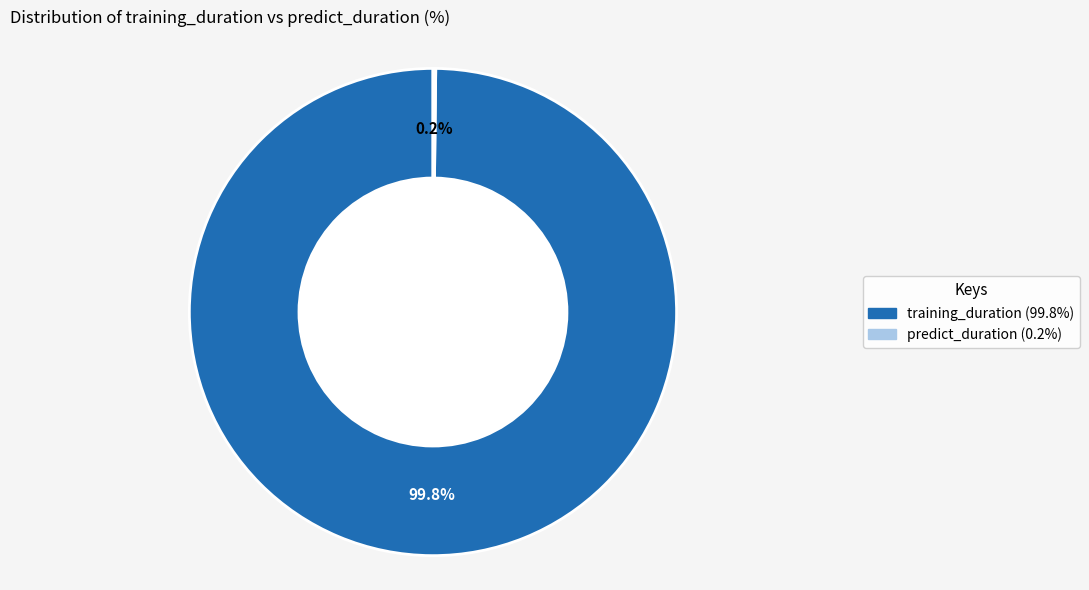

What is the largest slice in the pie chart?

training_duration